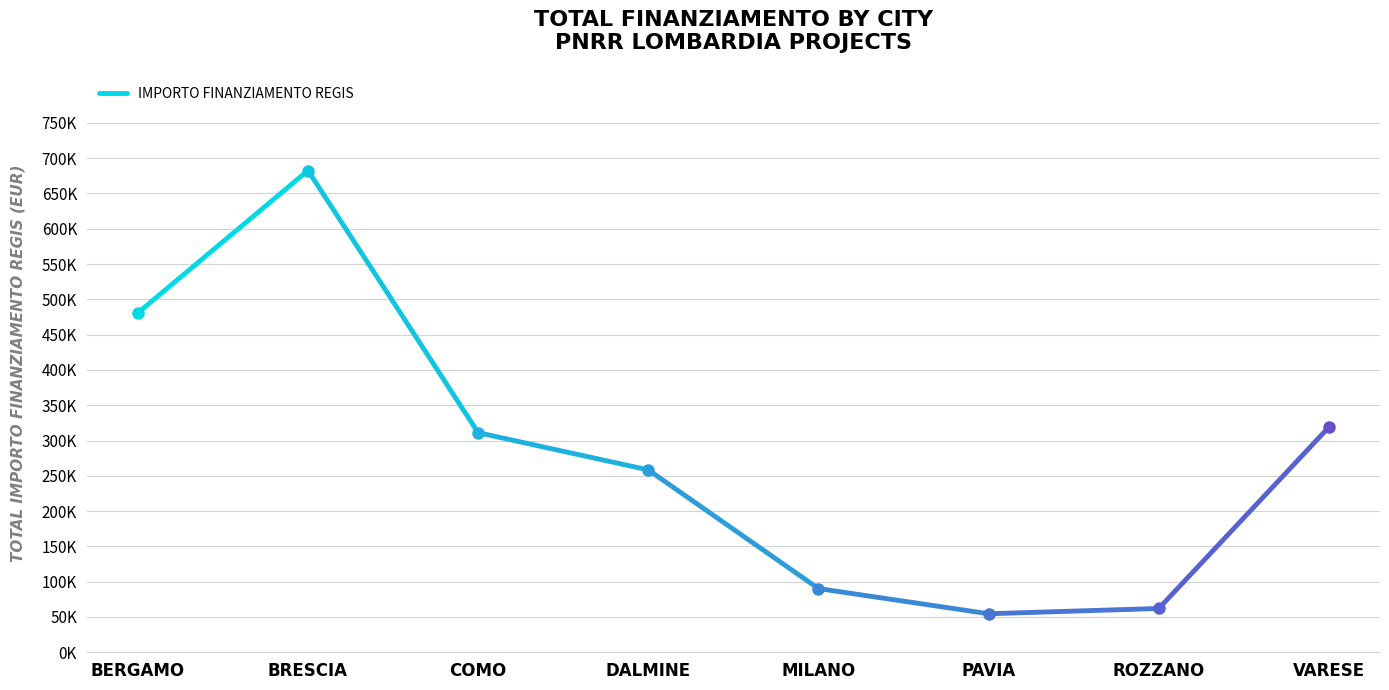

Reading left to right, extract all data points from this chart.

BERGAMO=480788.9	BRESCIA=682502.5